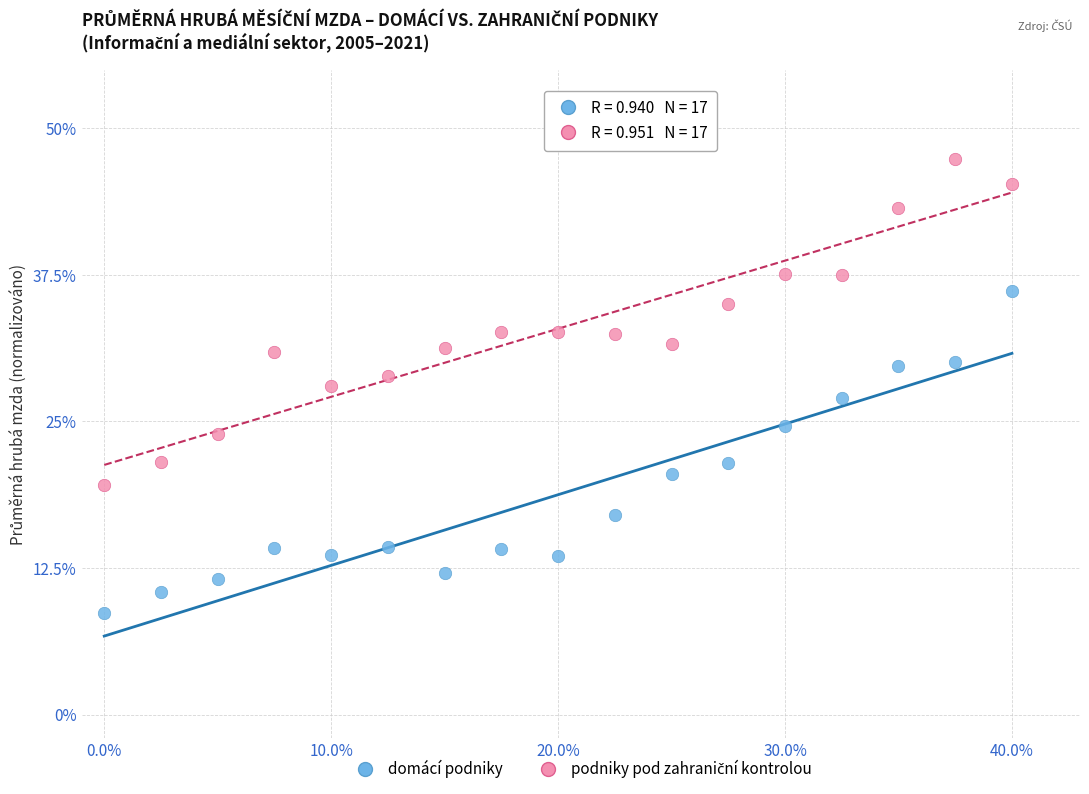

Which series contains the lowest Y value?

domácí podniky